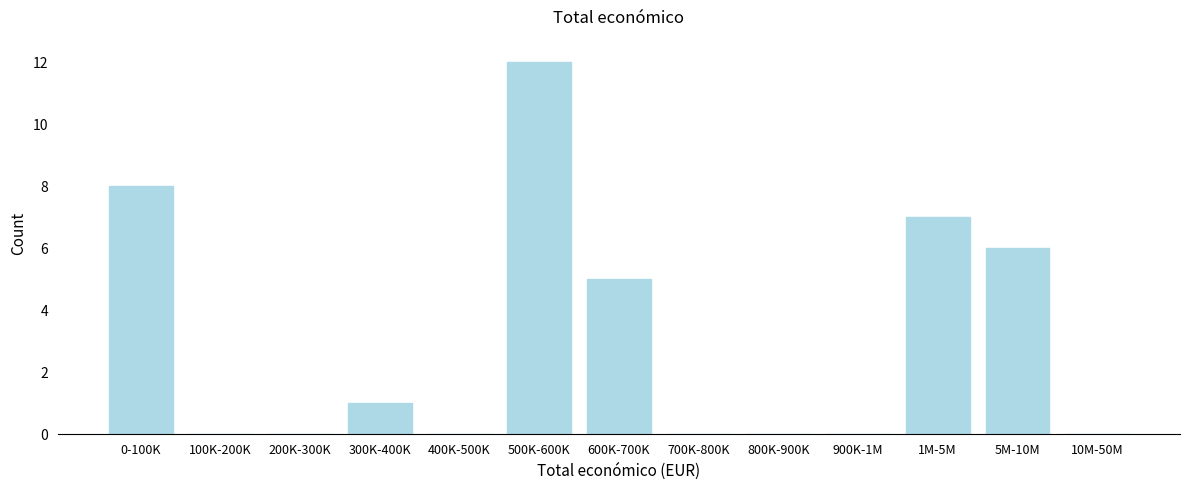

Reading left to right, extract all data points from this chart.

0-100K=8	100K-200K=0	200K-300K=0	300K-400K=1	400K-500K=0	500K-600K=12	600K-700K=5	700K-800K=0	800K-900K=0	900K-1M=0	1M-5M=7	5M-10M=6	10M-50M=0